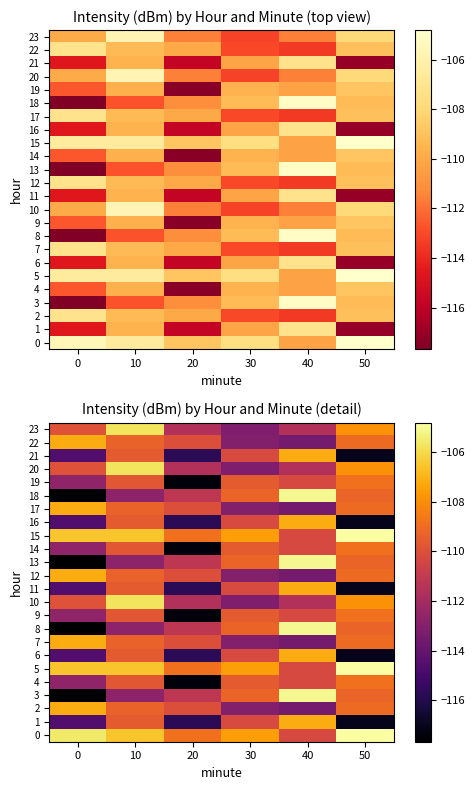

Which series has the widest spread of values?

3